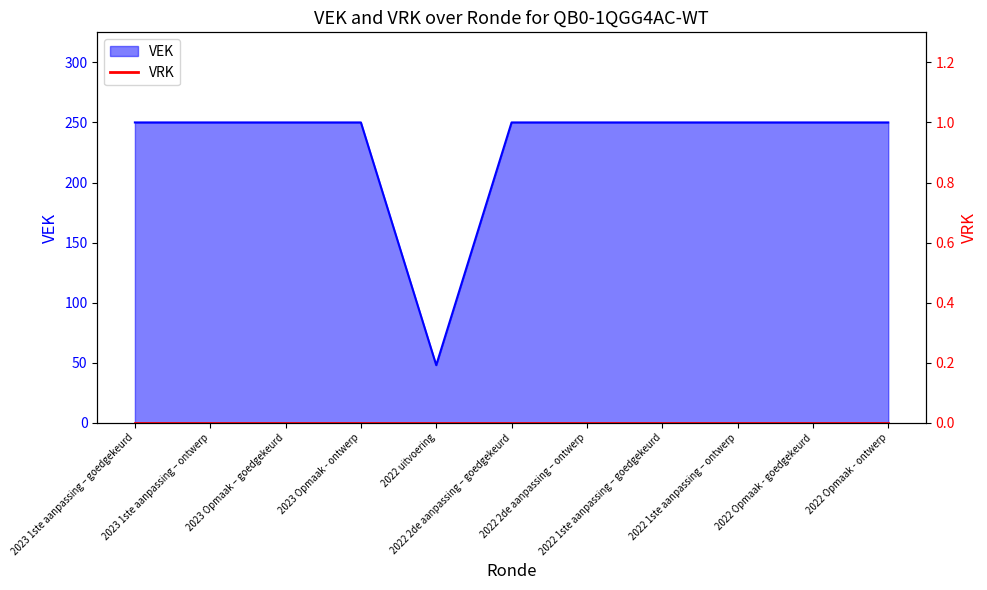

List the labels in order of value, smallest first.

2022 uitvoering, 2023 1ste aanpassing – goedgekeurd, 2023 1ste aanpassing – ontwerp, 2023 Opmaak – goedgekeurd, 2023 Opmaak - ontwerp, 2022 2de aanpassing – goedgekeurd, 2022 2de aanpassing – ontwerp, 2022 1ste aanpassing – goedgekeurd, 2022 1ste aanpassing – ontwerp, 2022 Opmaak - goedgekeurd, 2022 Opmaak - ontwerp